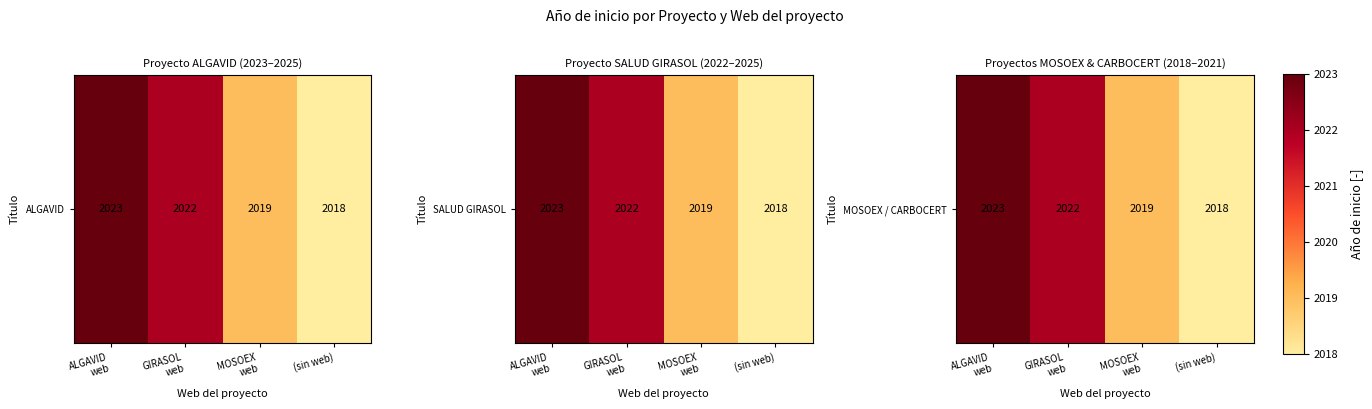

What is the difference between the values at ALGAVID
web and GIRASOL
web?

1